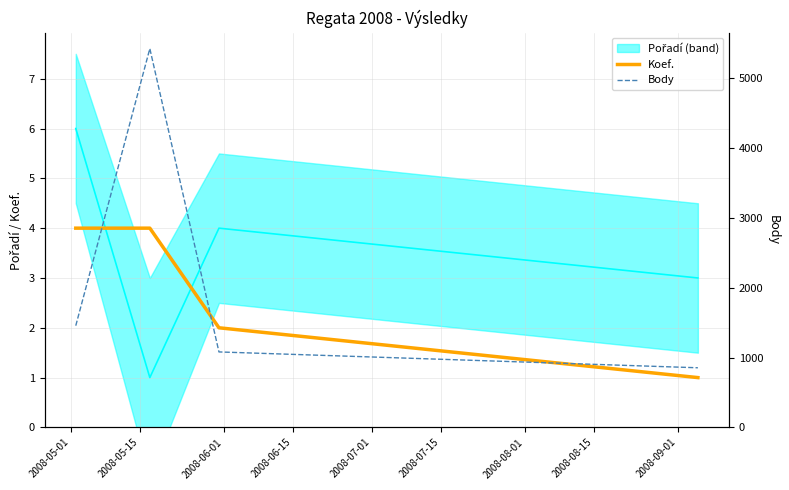

True or false: Body has more than 1 points higher than both neighbors.

False